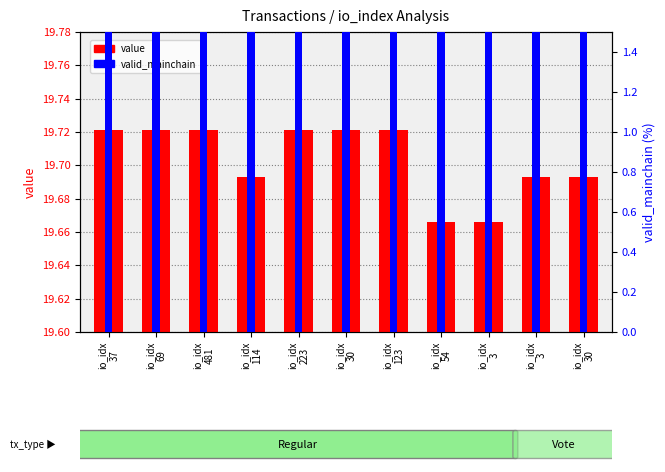

How many bars are there in each group?

2